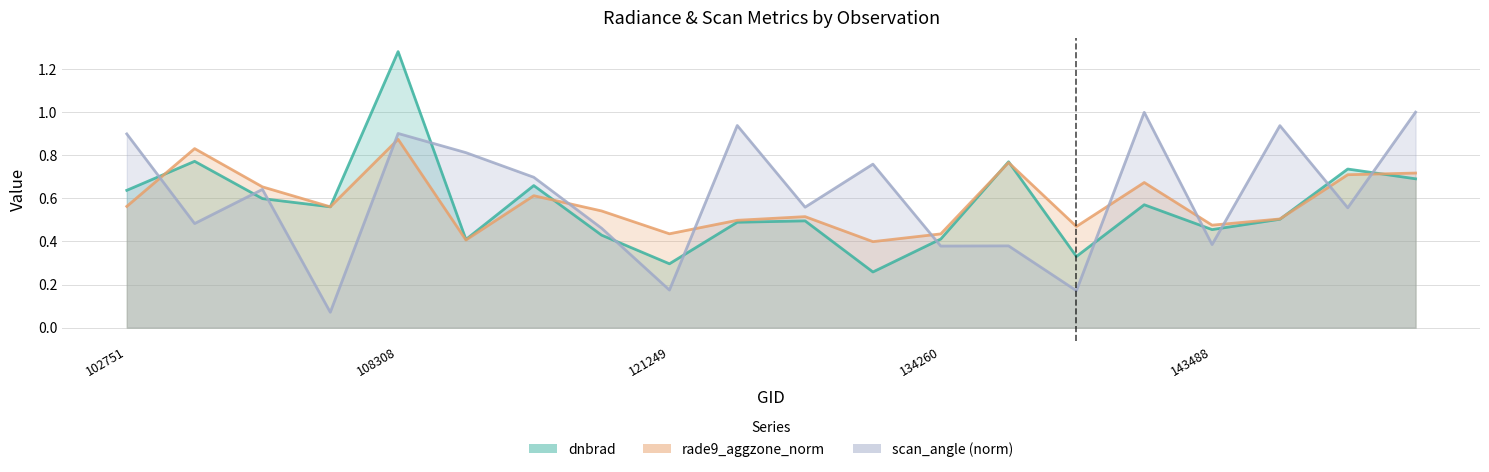

Does the chart display data point markers on the line(s)?

No